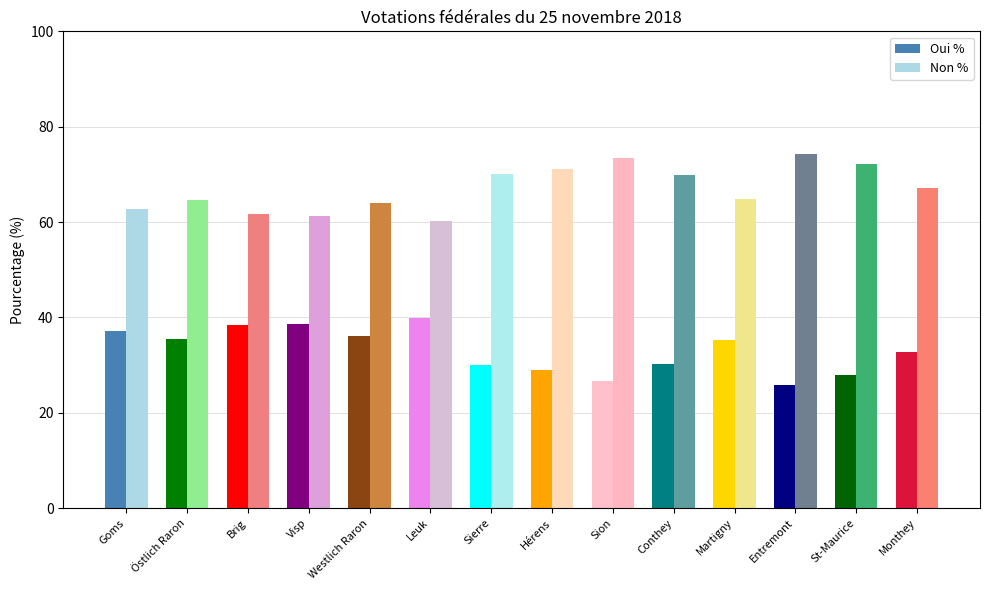

The Oui % series shows 12.5 at Visp. True or false?

False